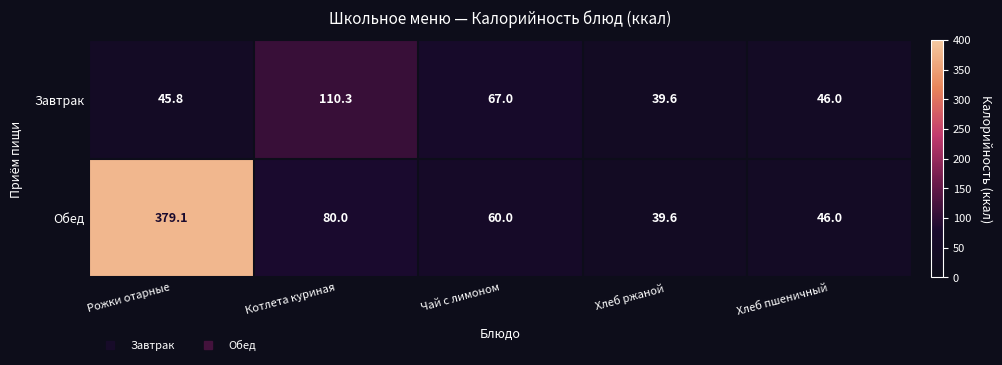

Where does the Обед series first go above 60?

Рожки отарные